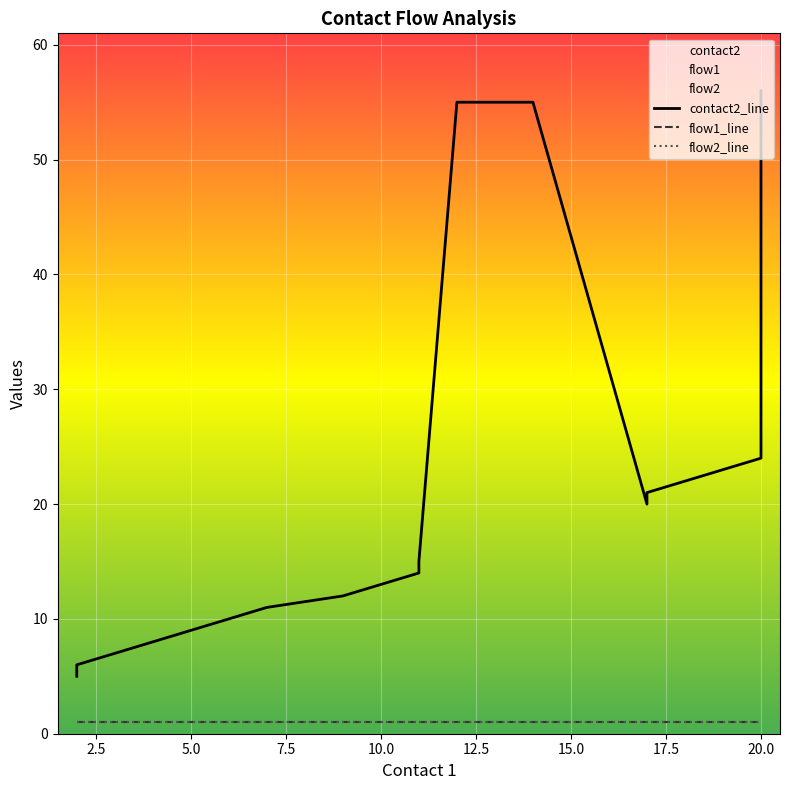

Between 4 and 11, which series saw the biggest shift?

contact2